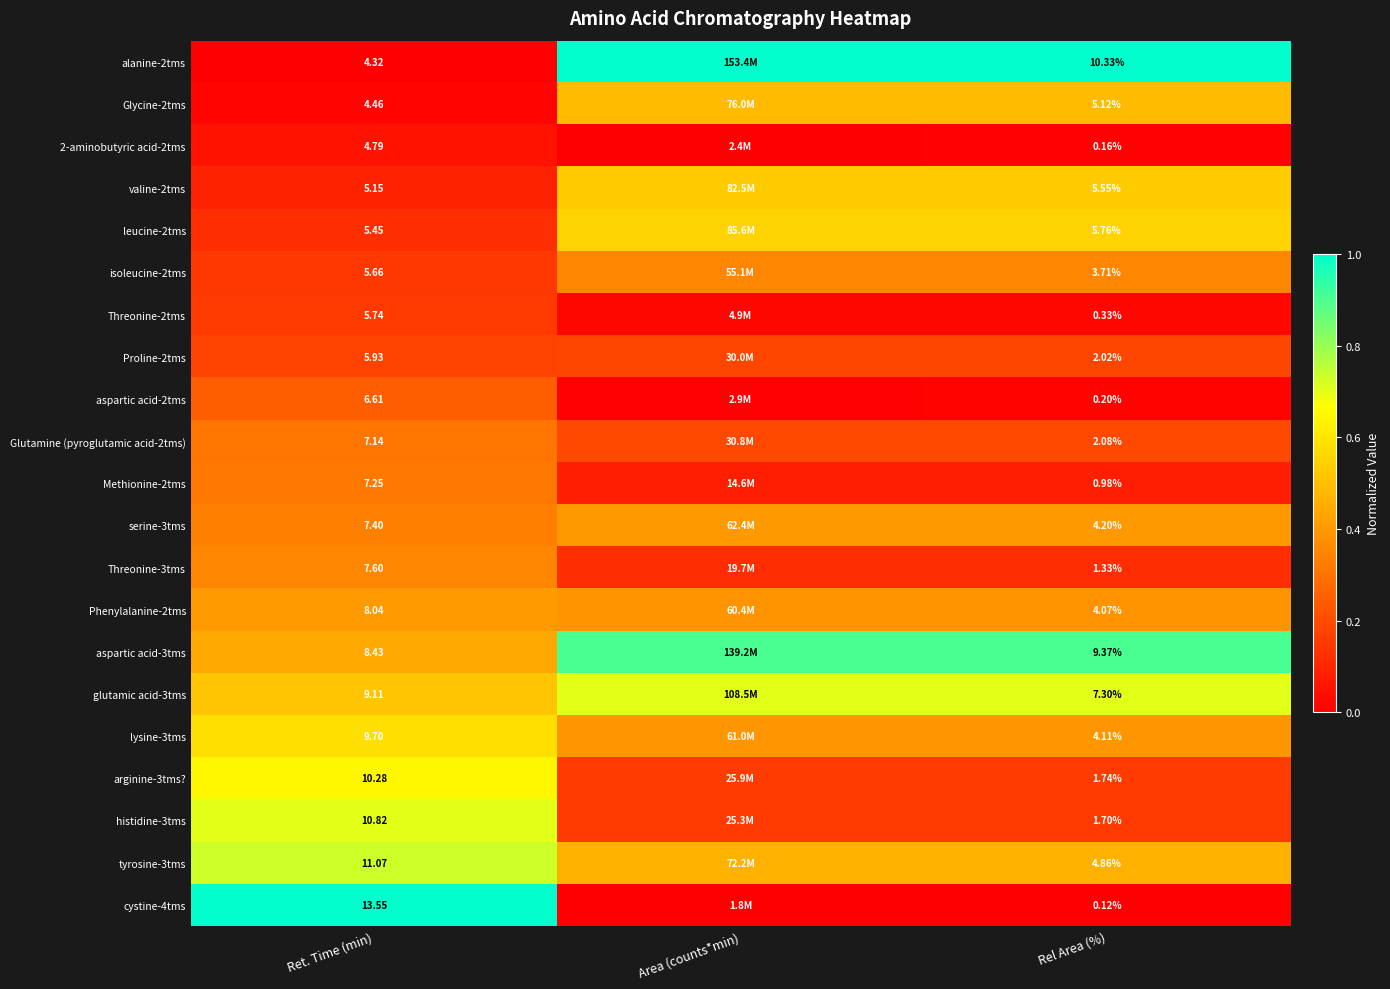

Is the value of valine-2tms at Rel Area (%) greater than the value of glutamic acid-3tms at Rel Area (%)?

No